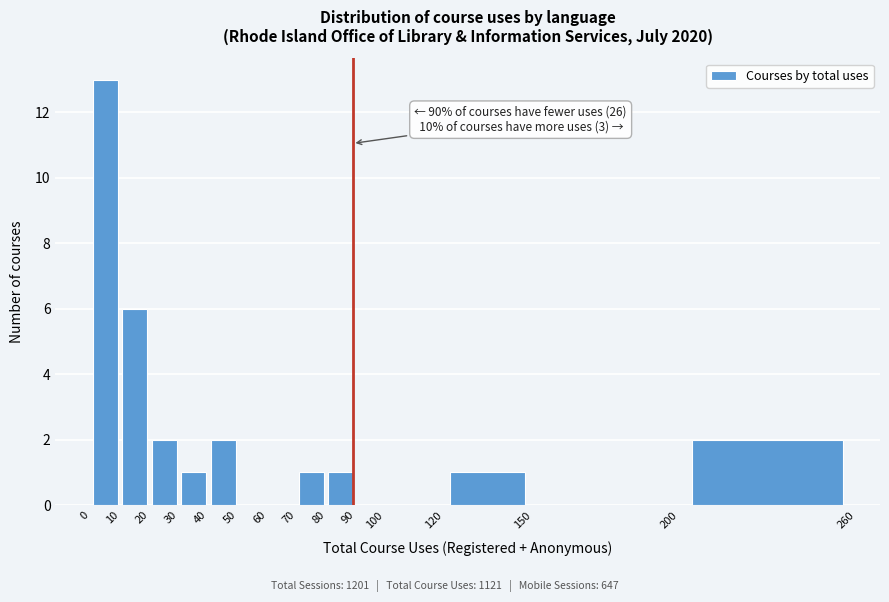

Which range on the x-axis has the tallest bar?

0 to 10